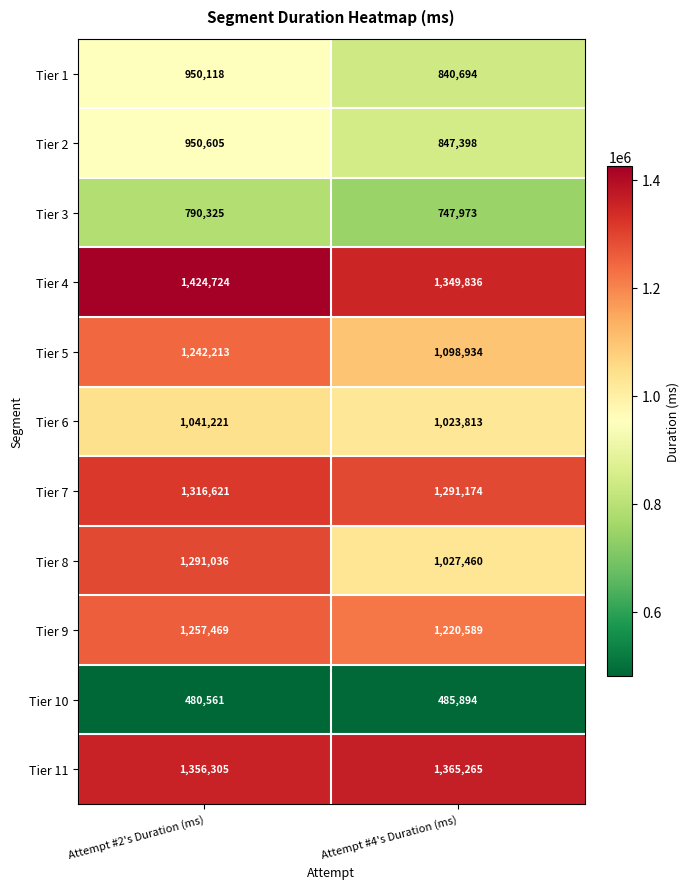

At which label does Tier 4 reach its minimum?

Attempt #4's Duration (ms)